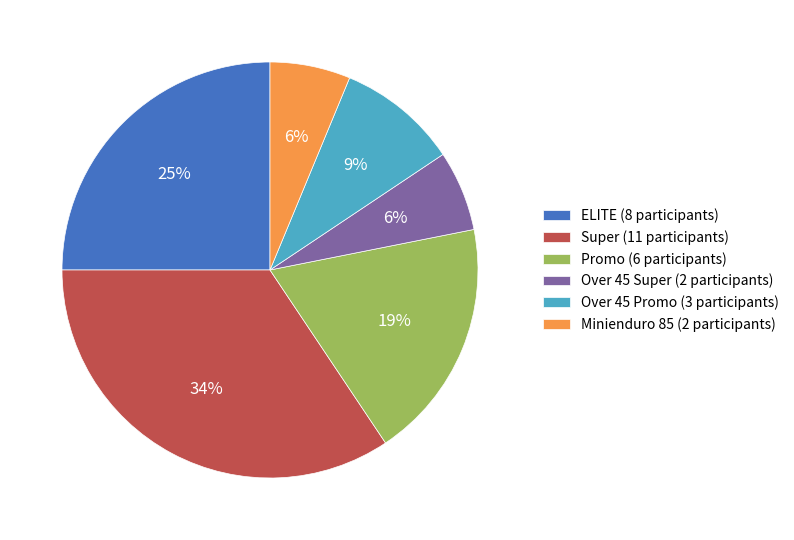

To the nearest percent, what is the difference between the largest and smallest slice percentages?

28%